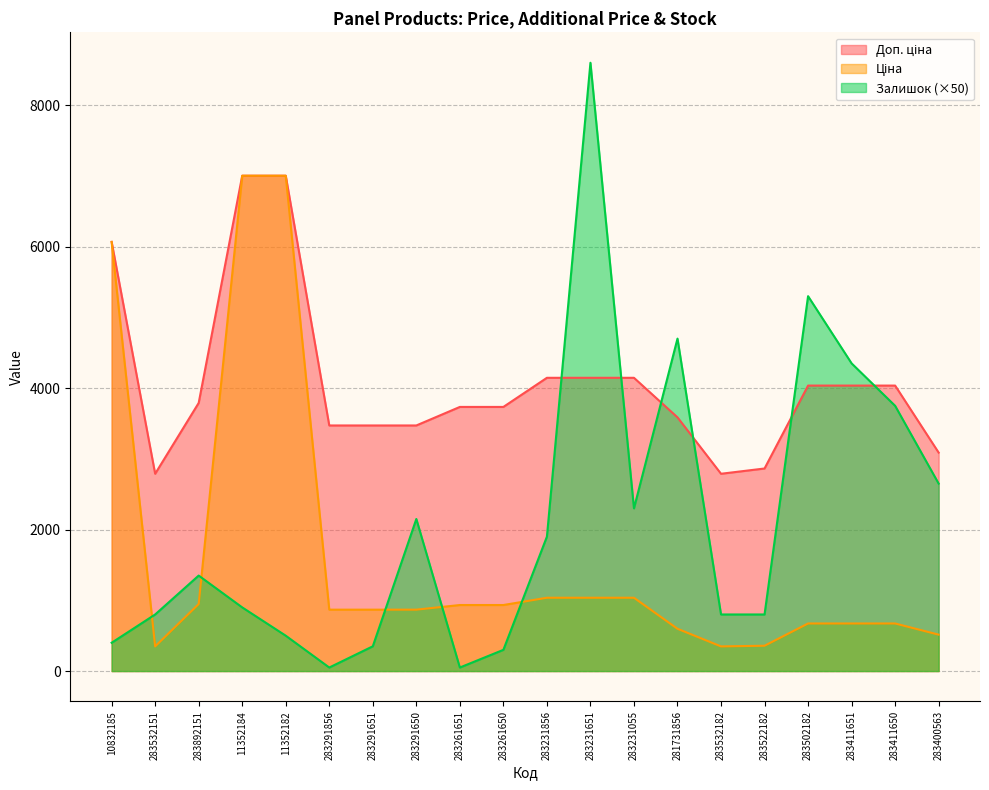

What is the label of the 4th point from the left?

11352184